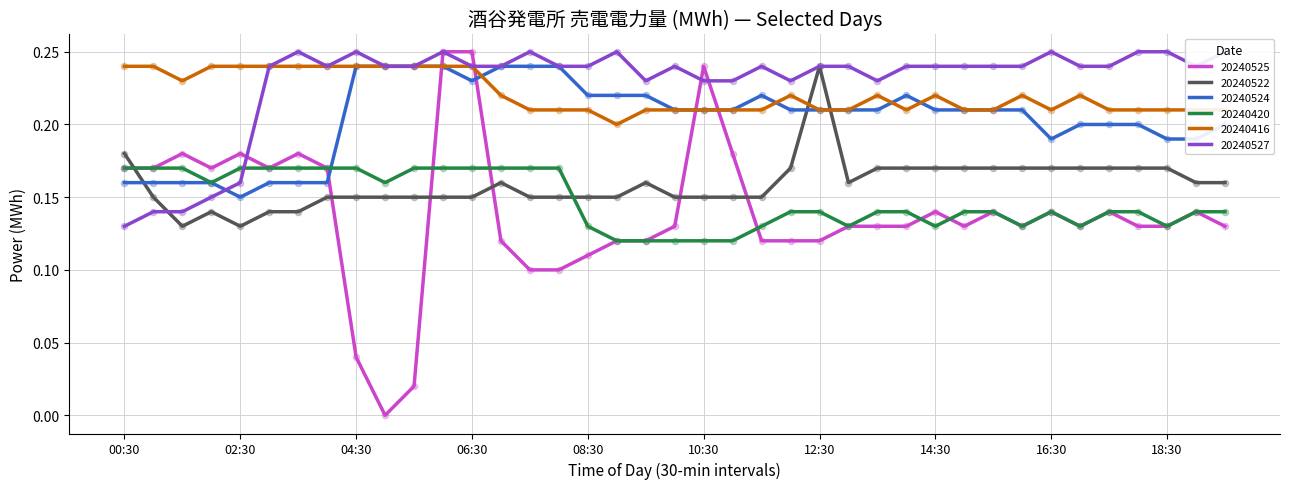

Which series has the largest total across all categories?

20240527